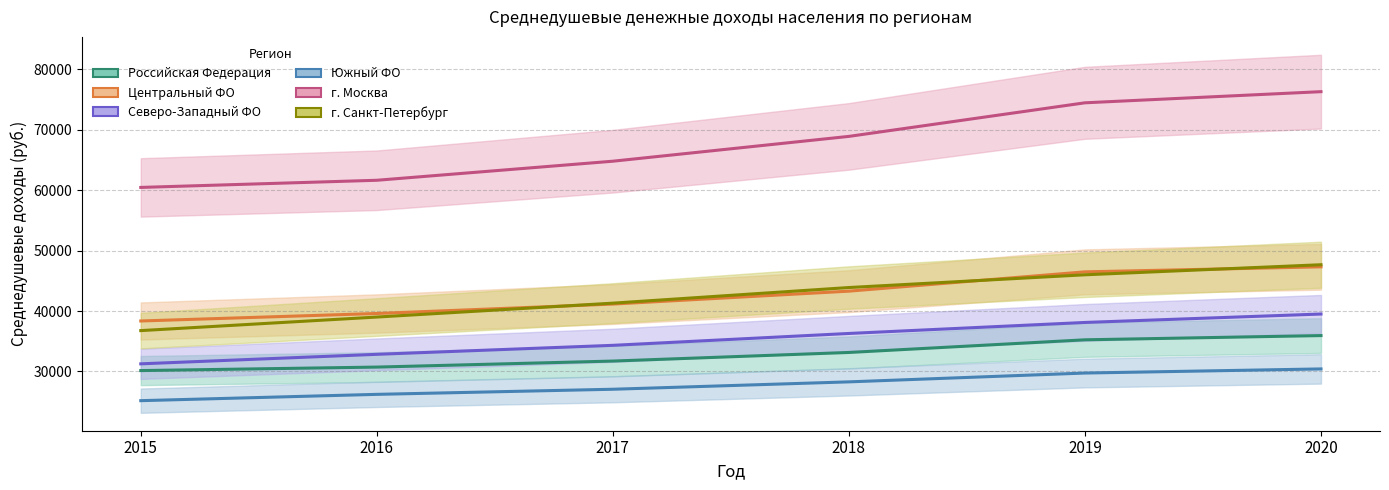

True or false: Российская Федерация has more than 2 interior local peaks.

False